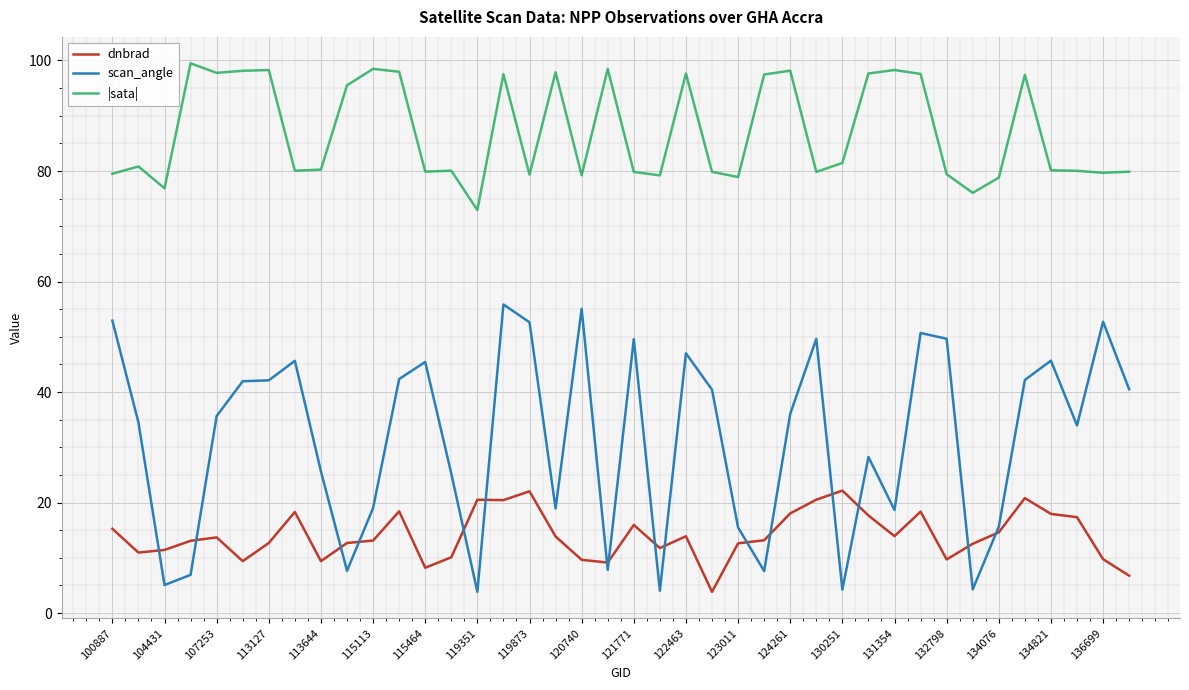

How many intersections are there between scan_angle and dnbrad?

16